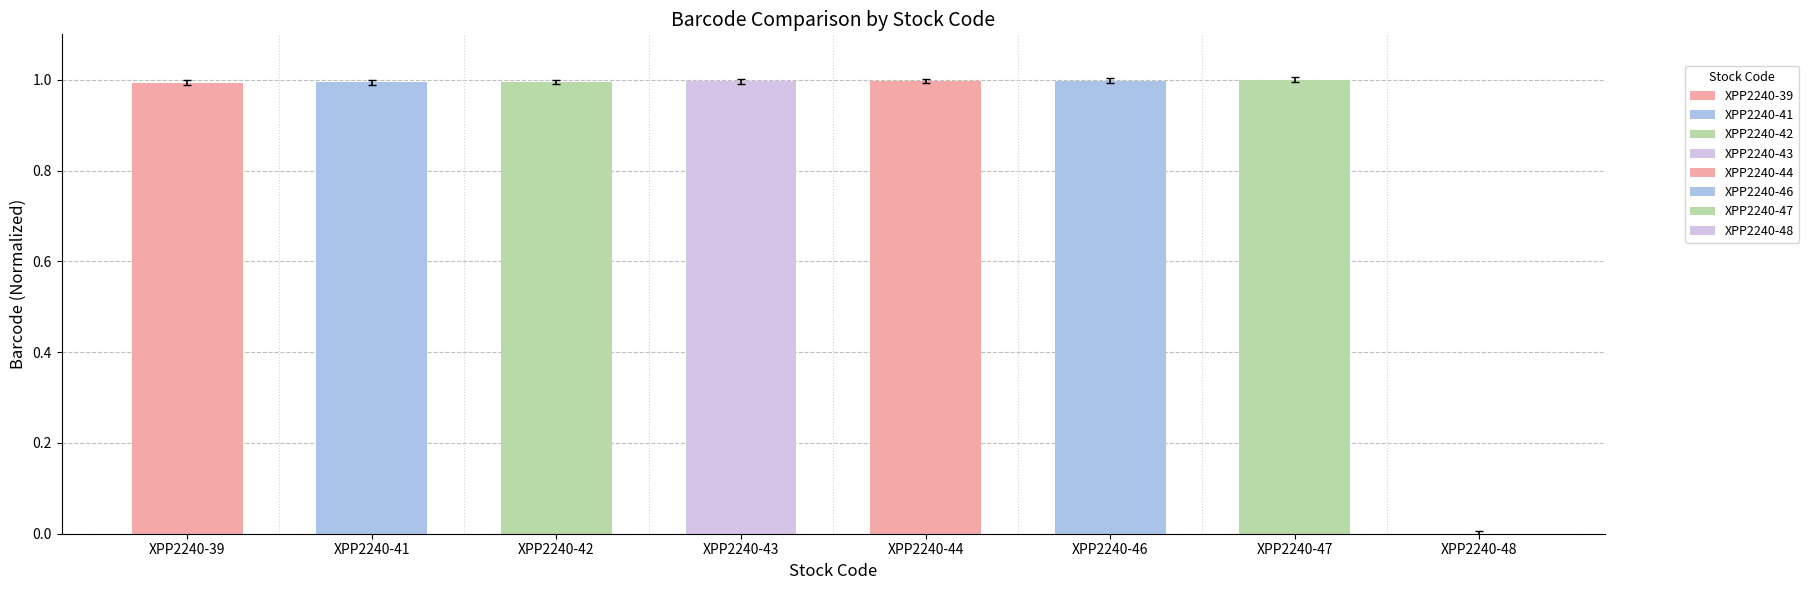

What is the sum of all values?

7.0